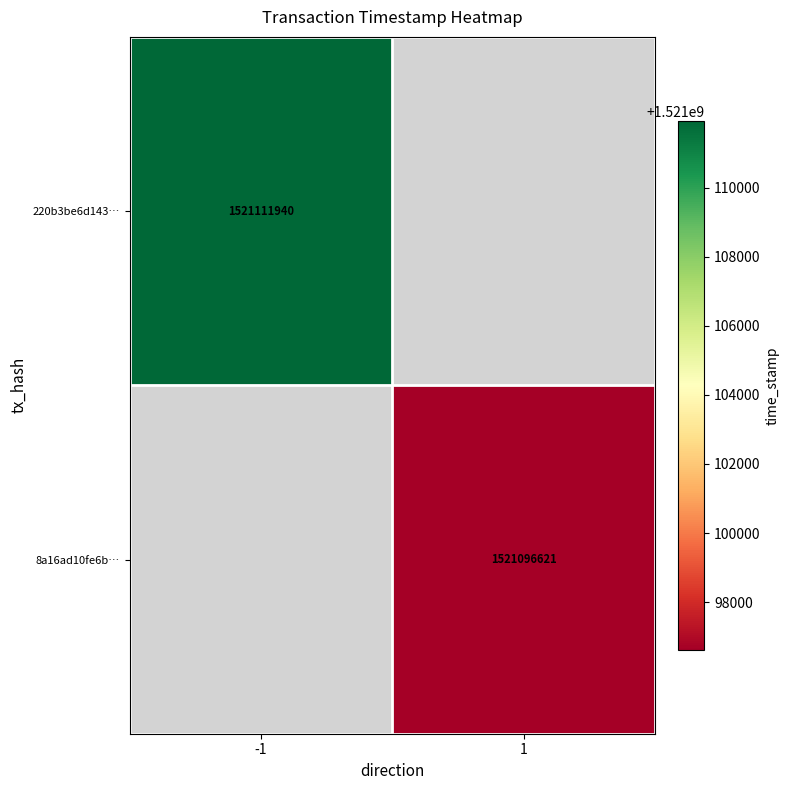

The 220b3be6d143… series shows 2229411701 at -1. True or false?

False